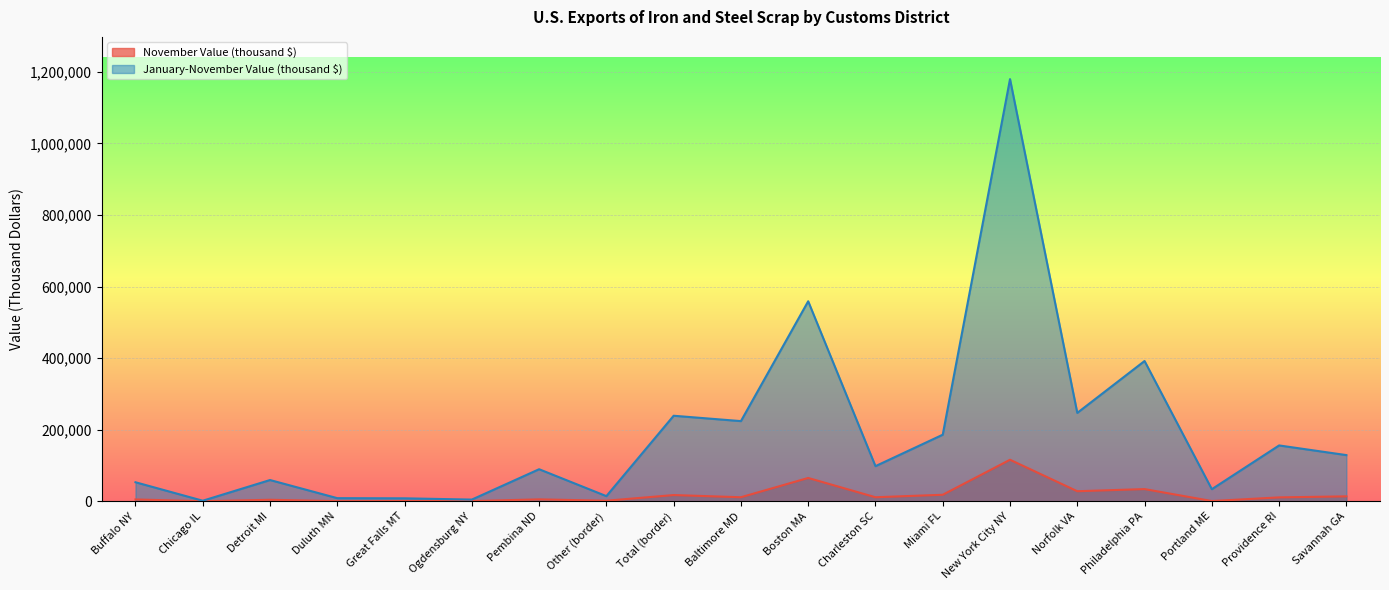

Reading left to right, transcribe all the data shown in this chart.

November Value (thousand $): Buffalo NY=5030	Chicago IL=37	Detroit MI=4100	Duluth MN=288	Great Falls MT=627	Ogdensburg NY=455	Pembina ND=5280	Other (border)=1450	Total (border)=17300	Baltimore MD=11200	Boston MA=65100	Charleston SC=11200	Miami FL=18100	New York City NY=116000	Norfolk VA=28000	Philadelphia PA=34000	Portland ME=594	Providence RI=10800	Savannah GA=13700
January-November Value (thousand $): Buffalo NY=53100	Chicago IL=1470	Detroit MI=59300	Duluth MN=8630	Great Falls MT=8170	Ogdensburg NY=4650	Pembina ND=89500	Other (border)=14300	Total (border)=239000	Baltimore MD=224000	Boston MA=559000	Charleston SC=98100	Miami FL=186000	New York City NY=1180000	Norfolk VA=247000	Philadelphia PA=392000	Portland ME=33700	Providence RI=156000	Savannah GA=129000